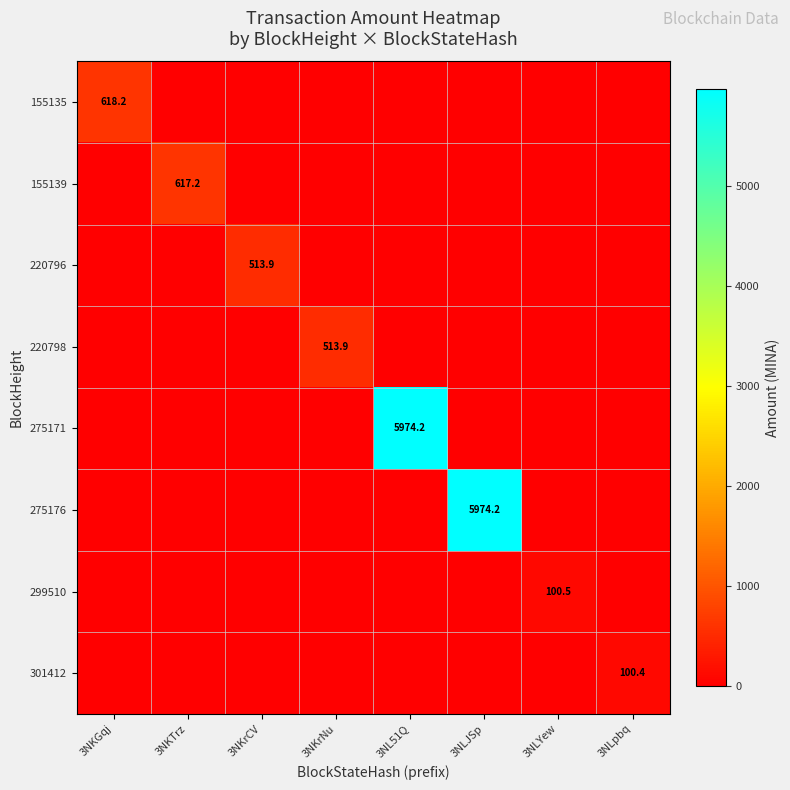

What is the highest value of the 301412 series?

100.4